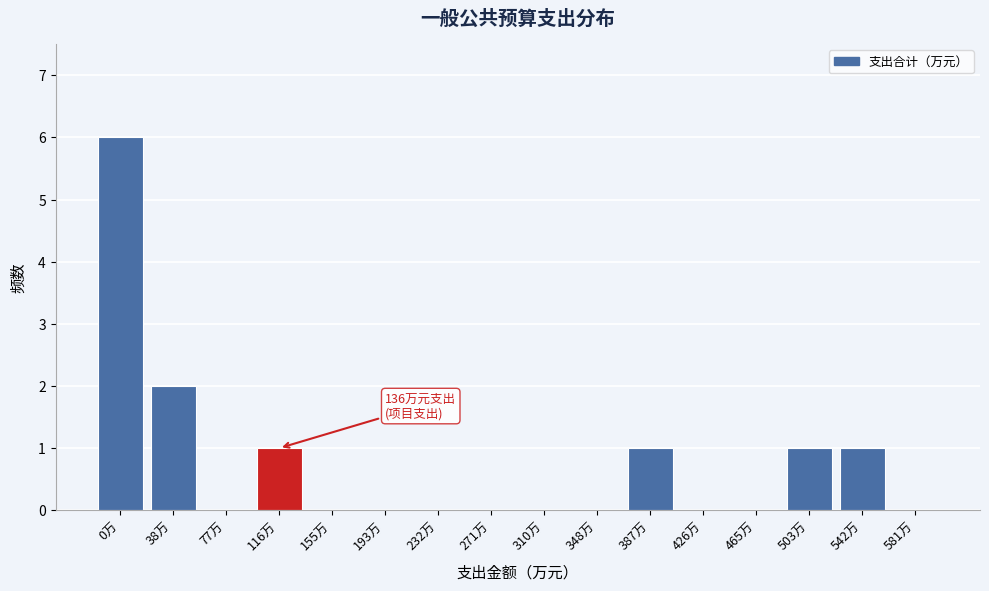

Reading left to right, list all the values displayed in this chart.

0万=6	38万=2	77万=0	116万=1	155万=0	193万=0	232万=0	271万=0	310万=0	348万=0	387万=1	426万=0	465万=0	503万=1	542万=1	581万=0